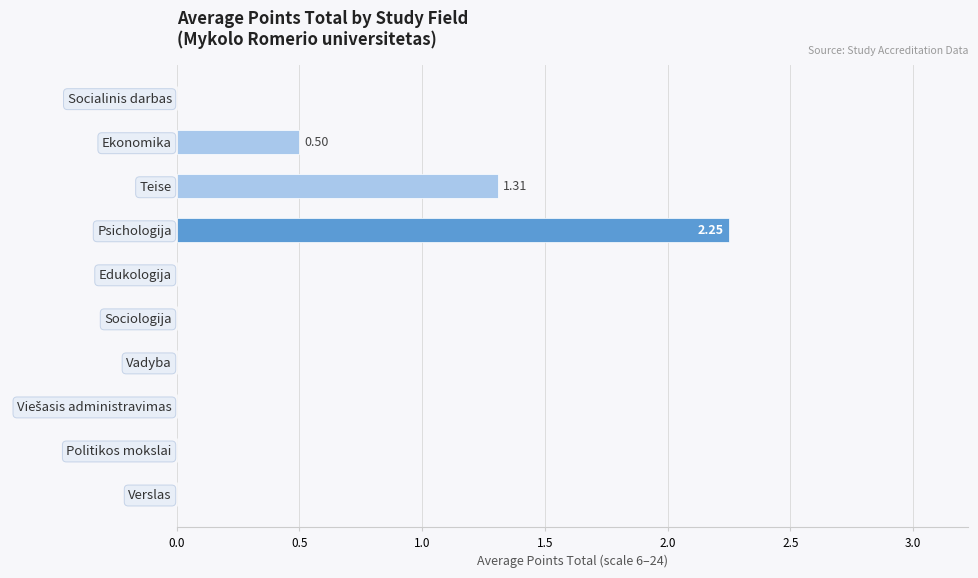

Which category has the highest value across all series?

Psichologija